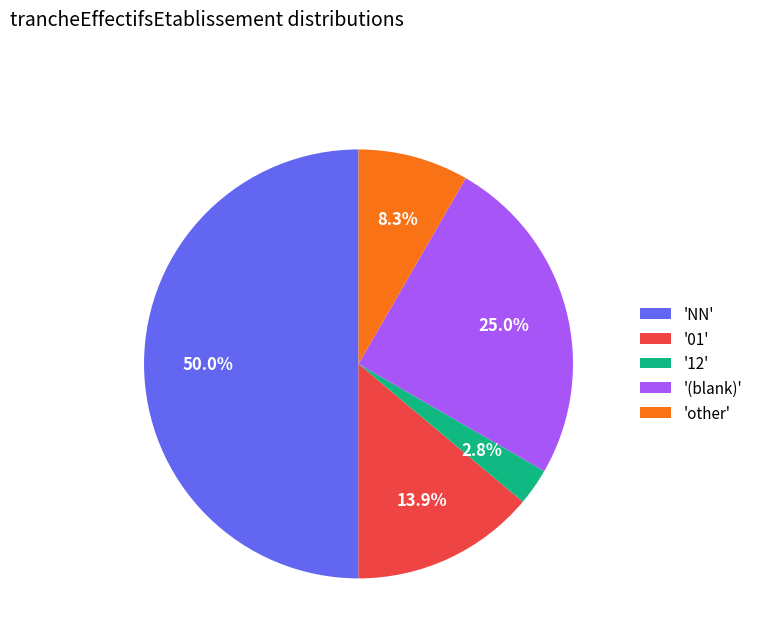

Does '01' account for over 50% of the chart?

No